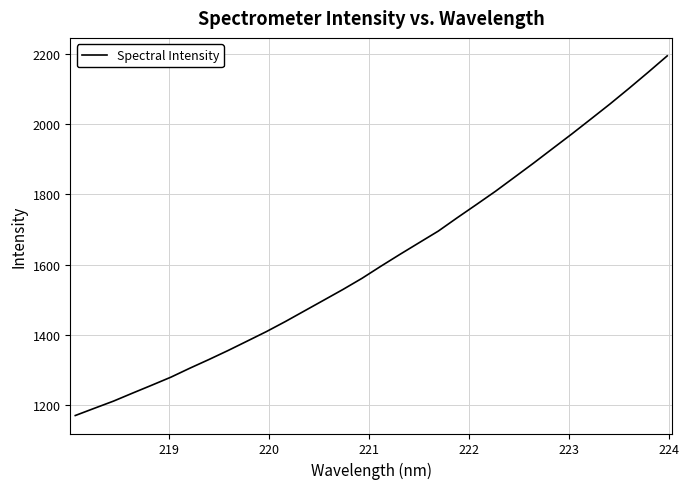

Does the chart have visible grid lines?

Yes